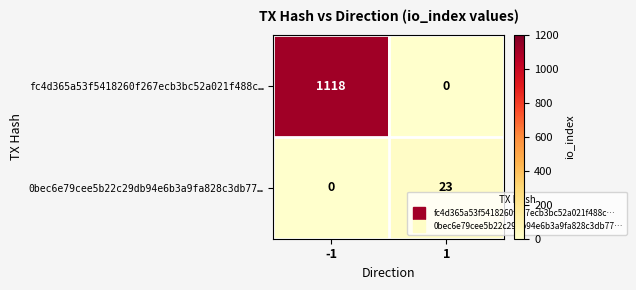

The value of 0bec6e79cee5b22c29db94e6b3a9fa828c3db77… at 1 is 12. True or false?

False